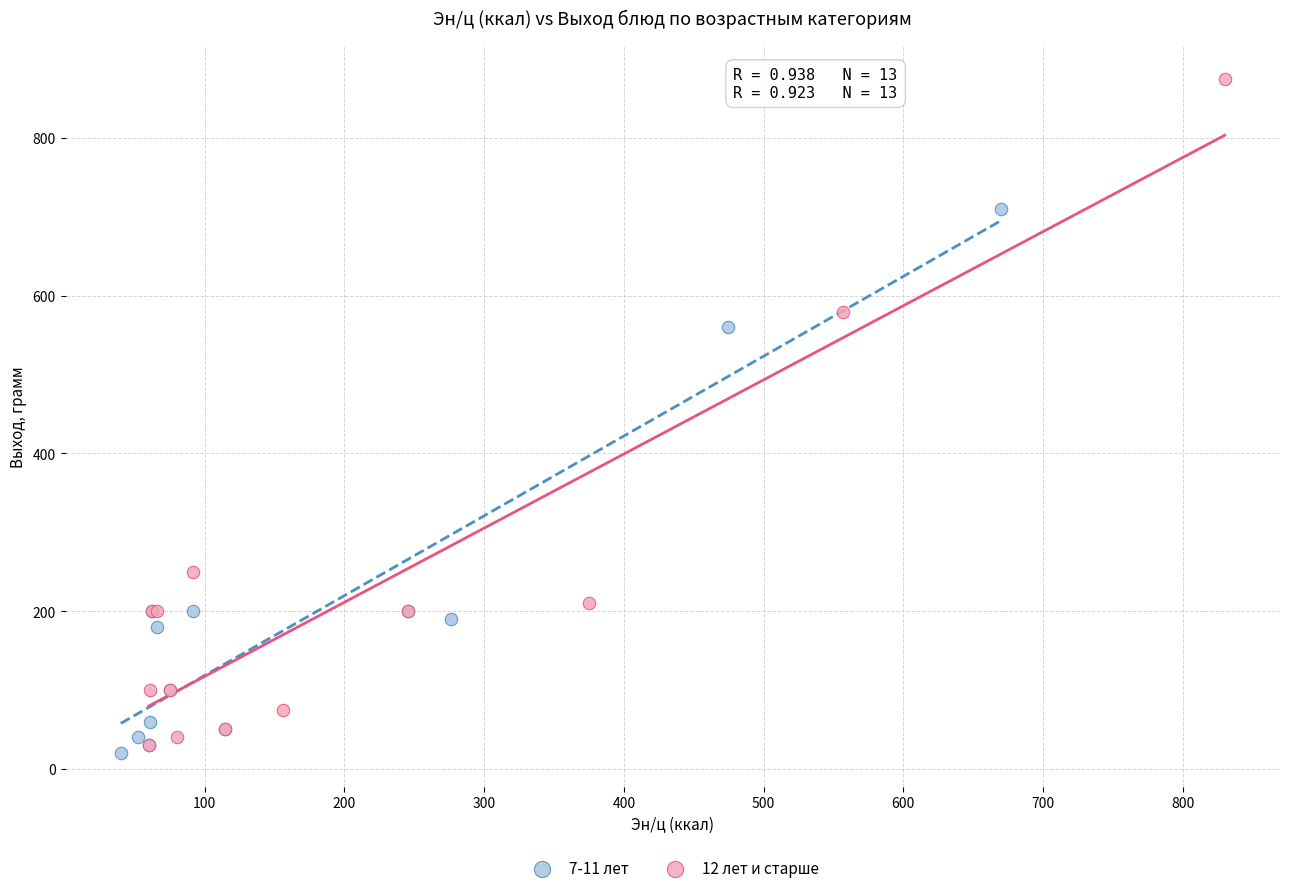

Which series reaches the maximum Y coordinate?

12 лет и старше